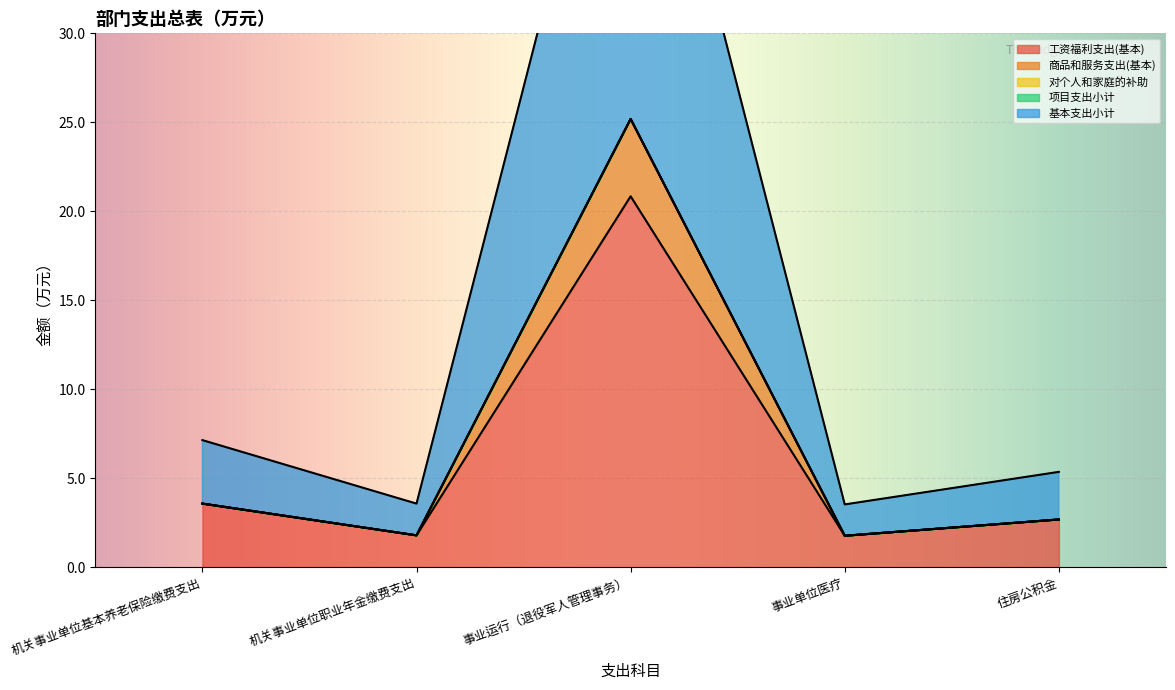

At which label is 工资福利支出(基本) closest to 11?

机关事业单位基本养老保险缴费支出